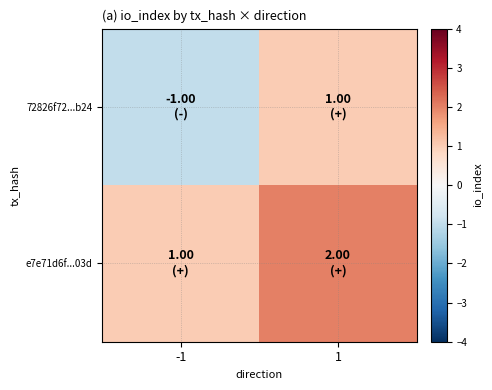

What is the spread (max minus min) of values at 1?

1